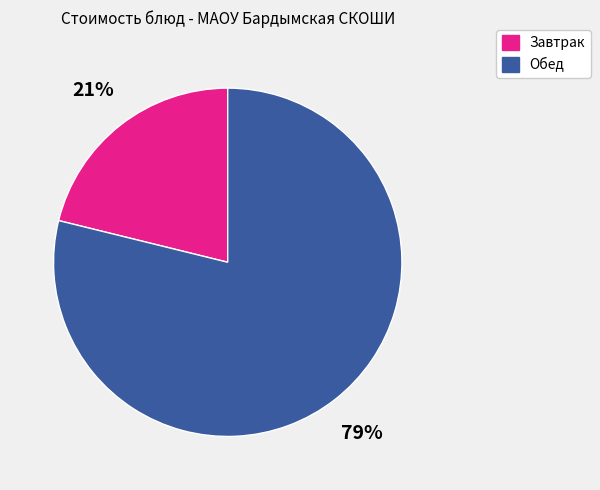

To the nearest percent, what is the difference between the largest and smallest slice percentages?

58%